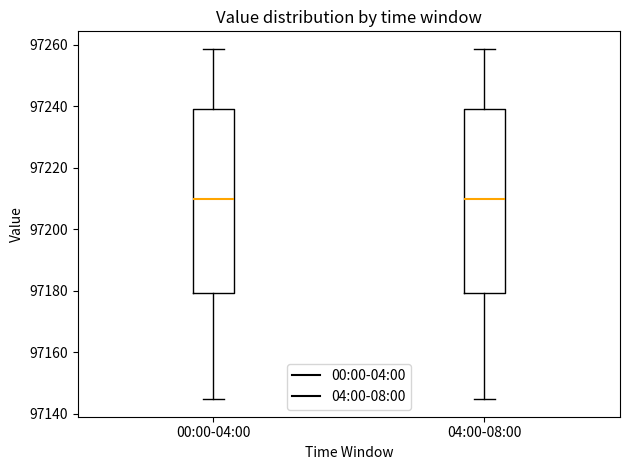

Reading left to right, read every box against the y-axis: the position of its median line, the range the box covers, and the ends of its whiskers. The values are not printed on the chart, so give them approximately, as read against the axis.

00:00-04:00: median 97210, box 97180 to 97240, whiskers 97144 to 97258
04:00-08:00: median 97210, box 97180 to 97240, whiskers 97144 to 97258